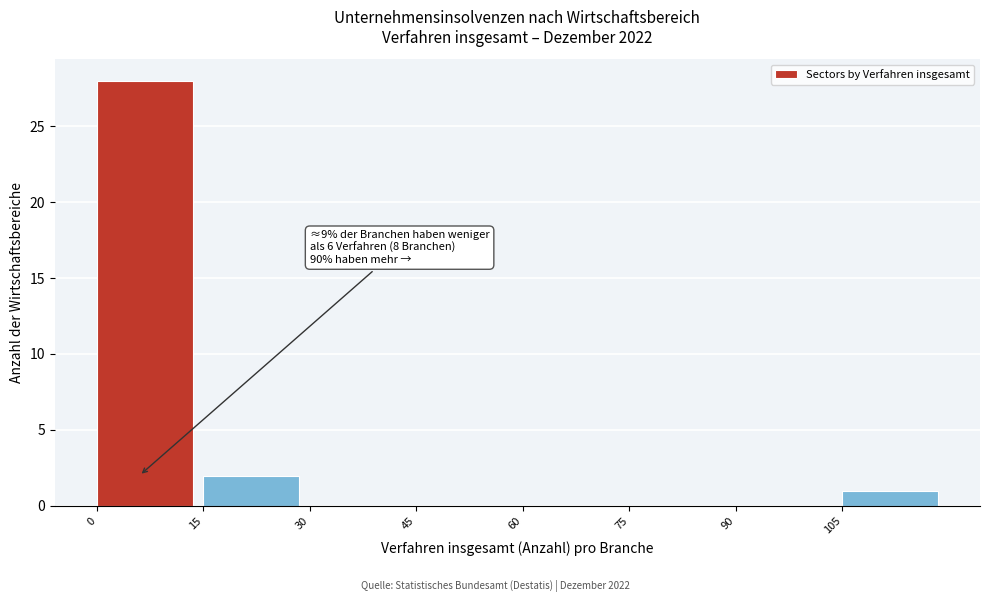

Which range on the x-axis has the tallest bar?

0 to 15